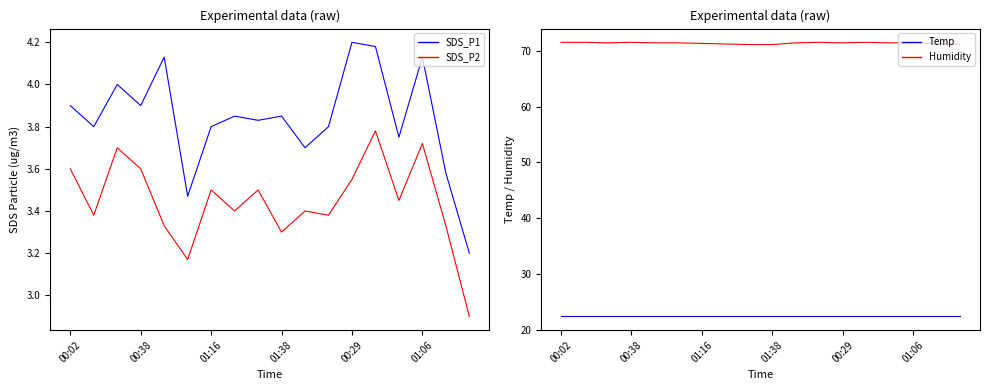

Is it true that Temp equals 22.4 at 01:16?

True